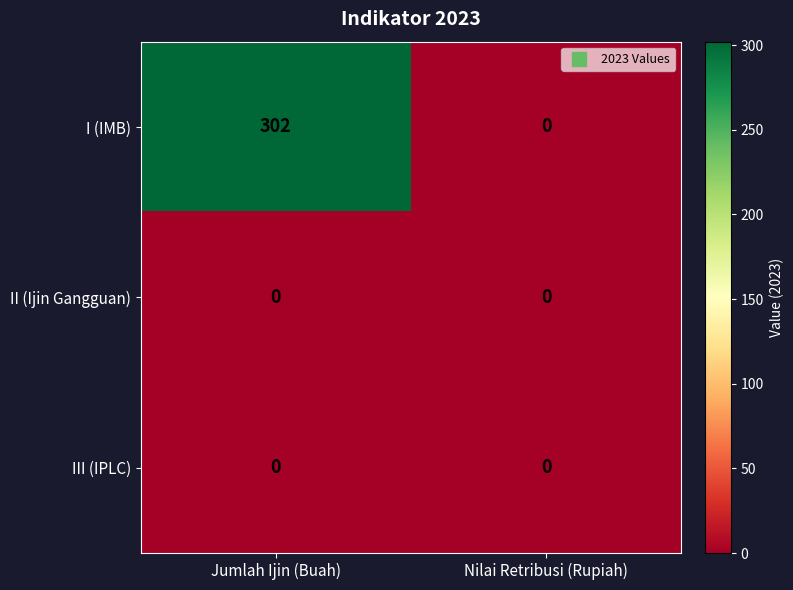

What is the total value across all series at Jumlah Ijin (Buah)?

302